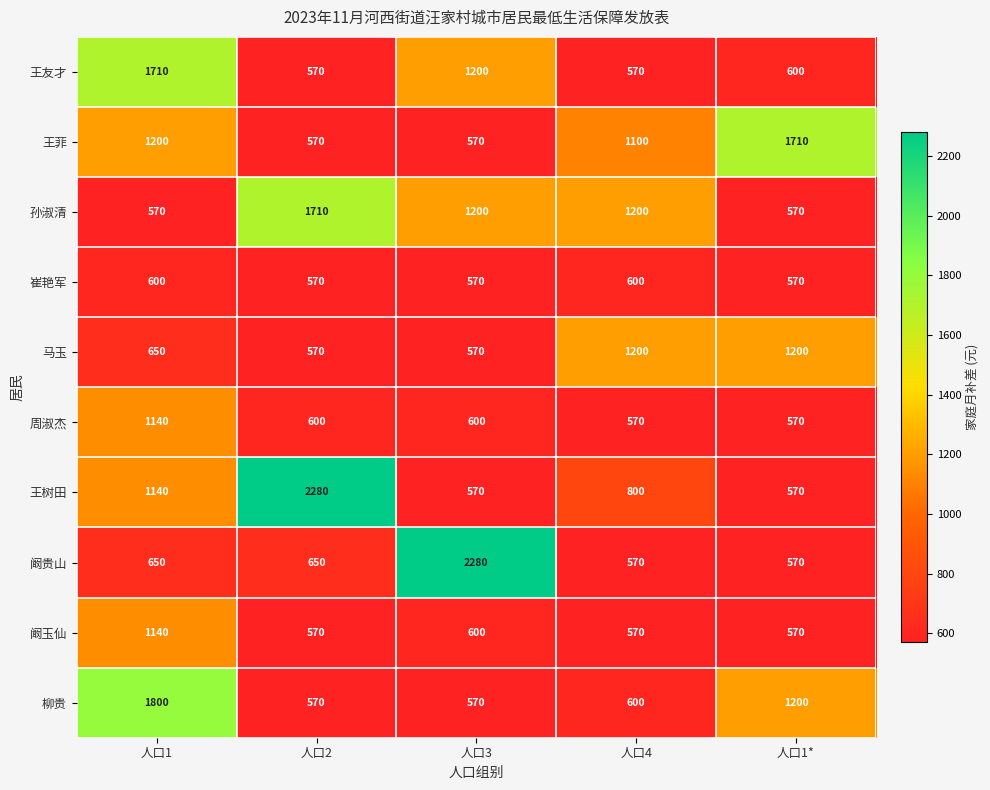

What is the difference between the highest and lowest values at 人口1?

1230